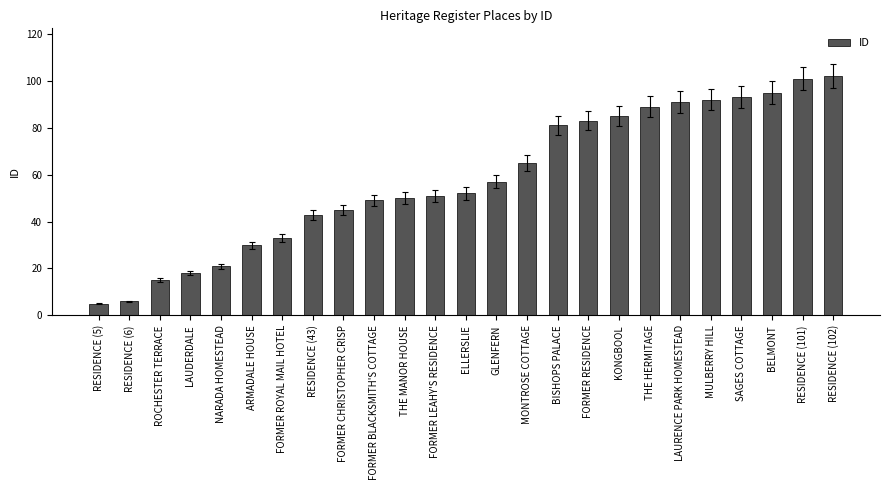

Which has a higher value, FORMER CHRISTOPHER CRISP or LAUDERDALE?

FORMER CHRISTOPHER CRISP